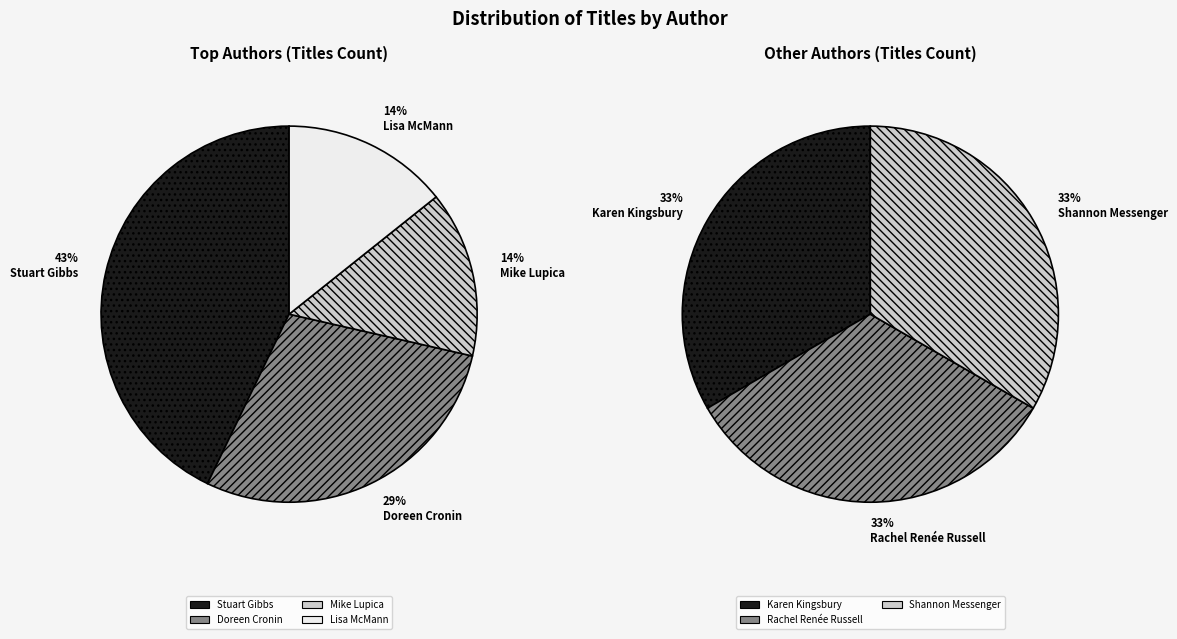

How many slices are in this pie chart?

7